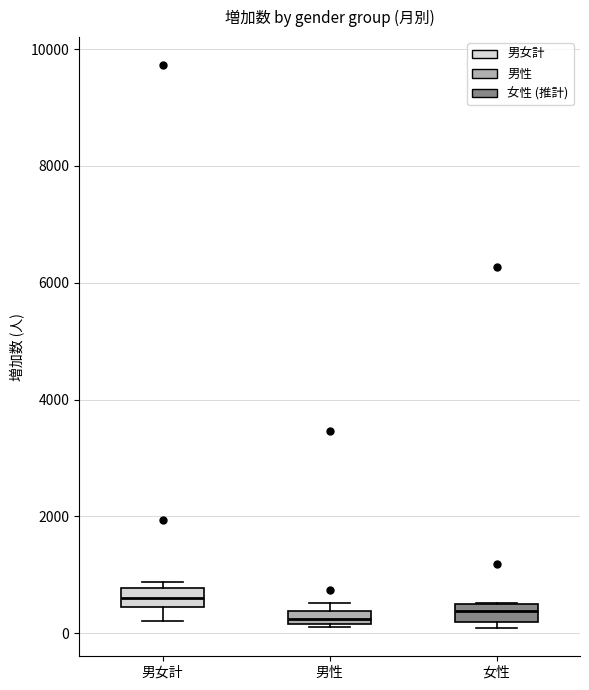

Where is the lower edge of the box for 女性 on the y-axis? The values are not printed on the chart, so give them approximately, as read against the axis.

200